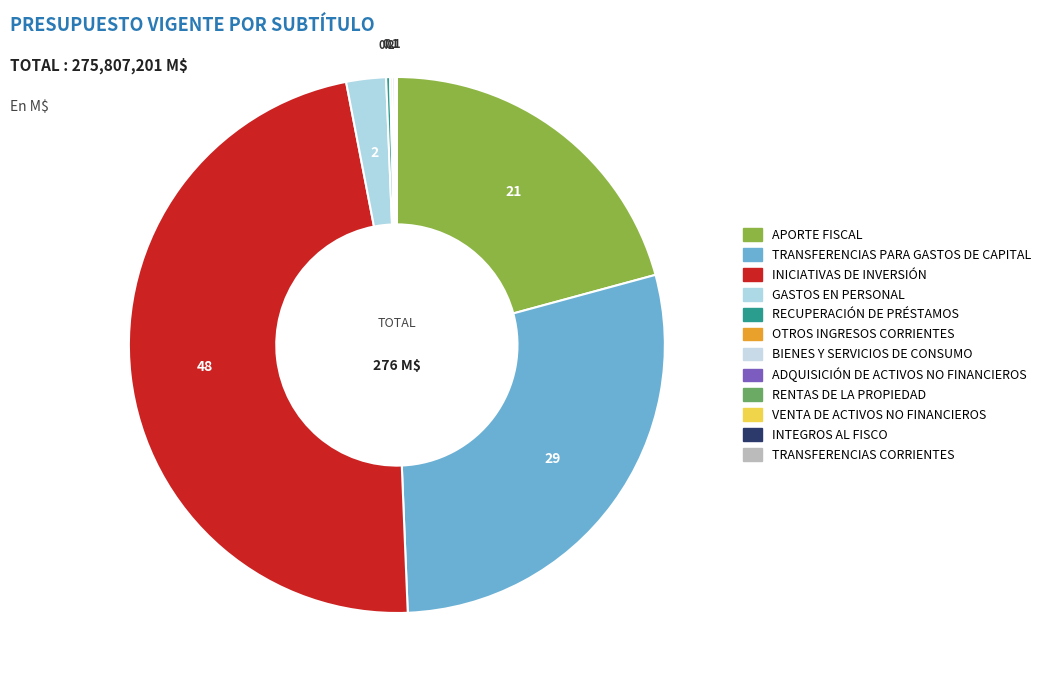

Which slice is the largest?

INICIATIVAS DE INVERSIÓN